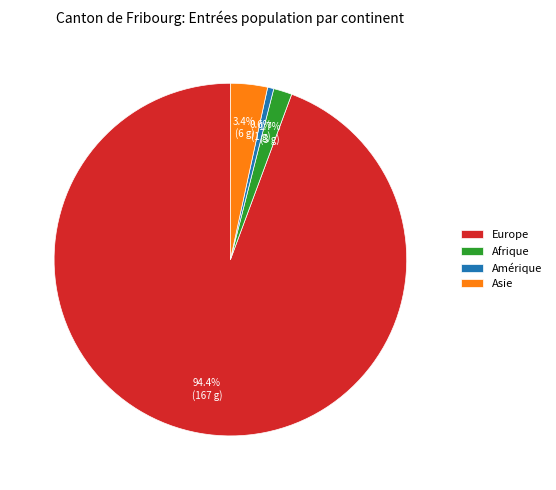

Combined, do Europe and Amérique account for over 50%?

Yes